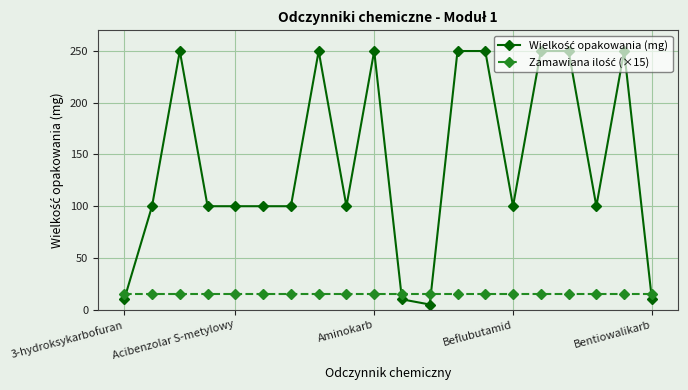

What is the maximum value shown in the chart?

250